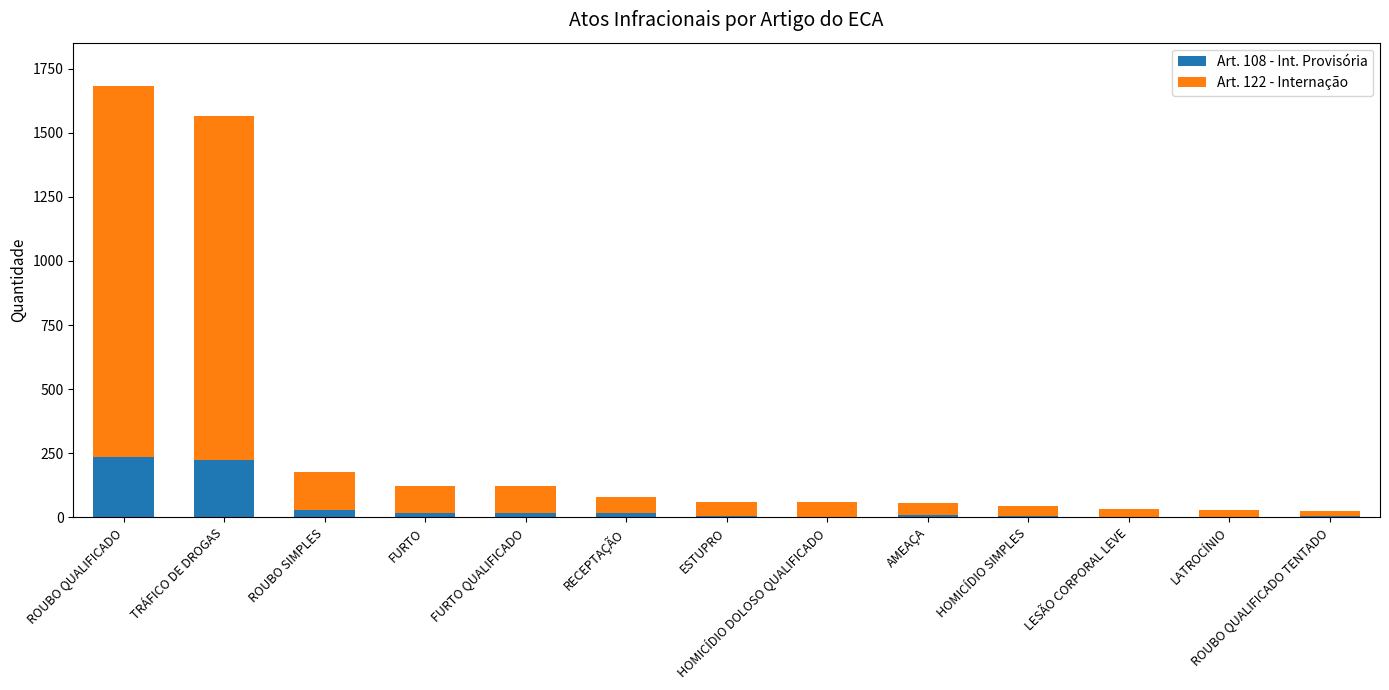

At which category is the sum across all series the highest?

ROUBO QUALIFICADO